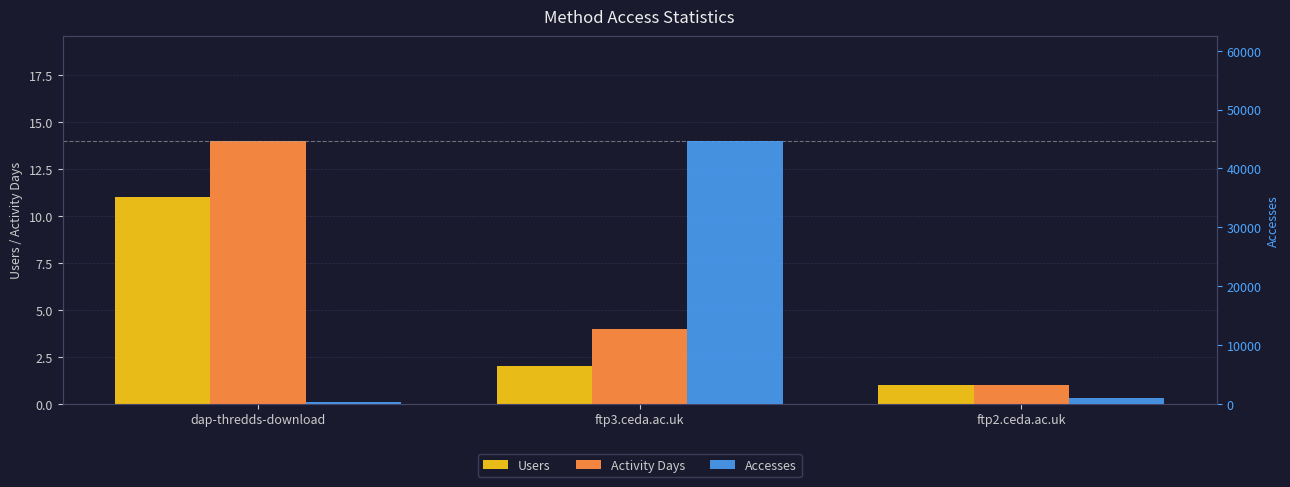

What are all the series names shown in the legend?

Users, Activity Days, Accesses